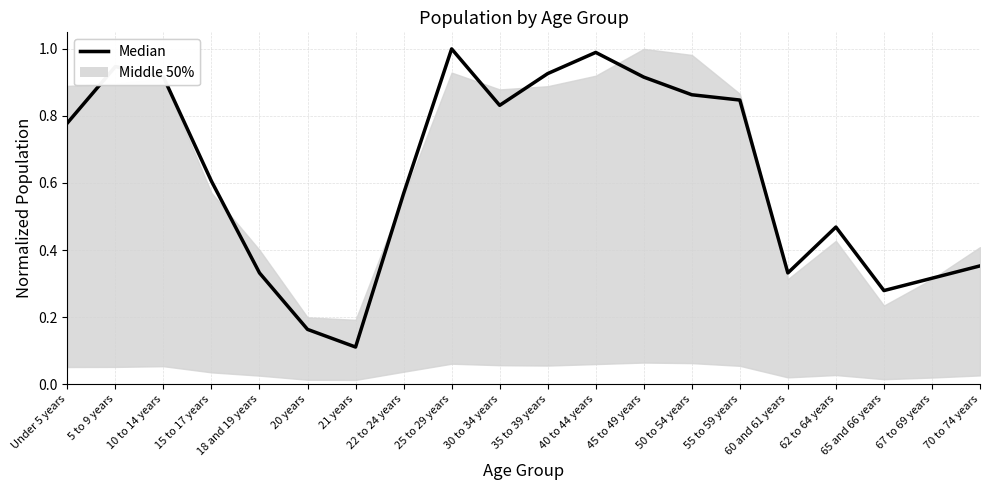

Between Under 5 years and 15 to 17 years, which is larger?

Under 5 years